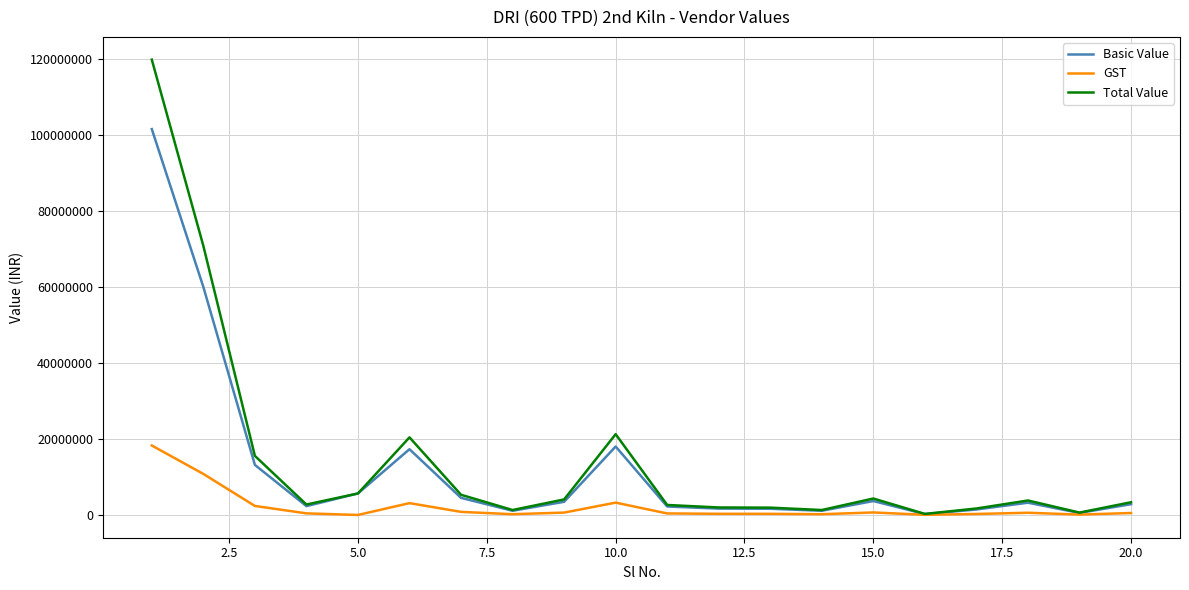

Rank the series by their maximum value, from lowest to highest.

GST, Basic Value, Total Value